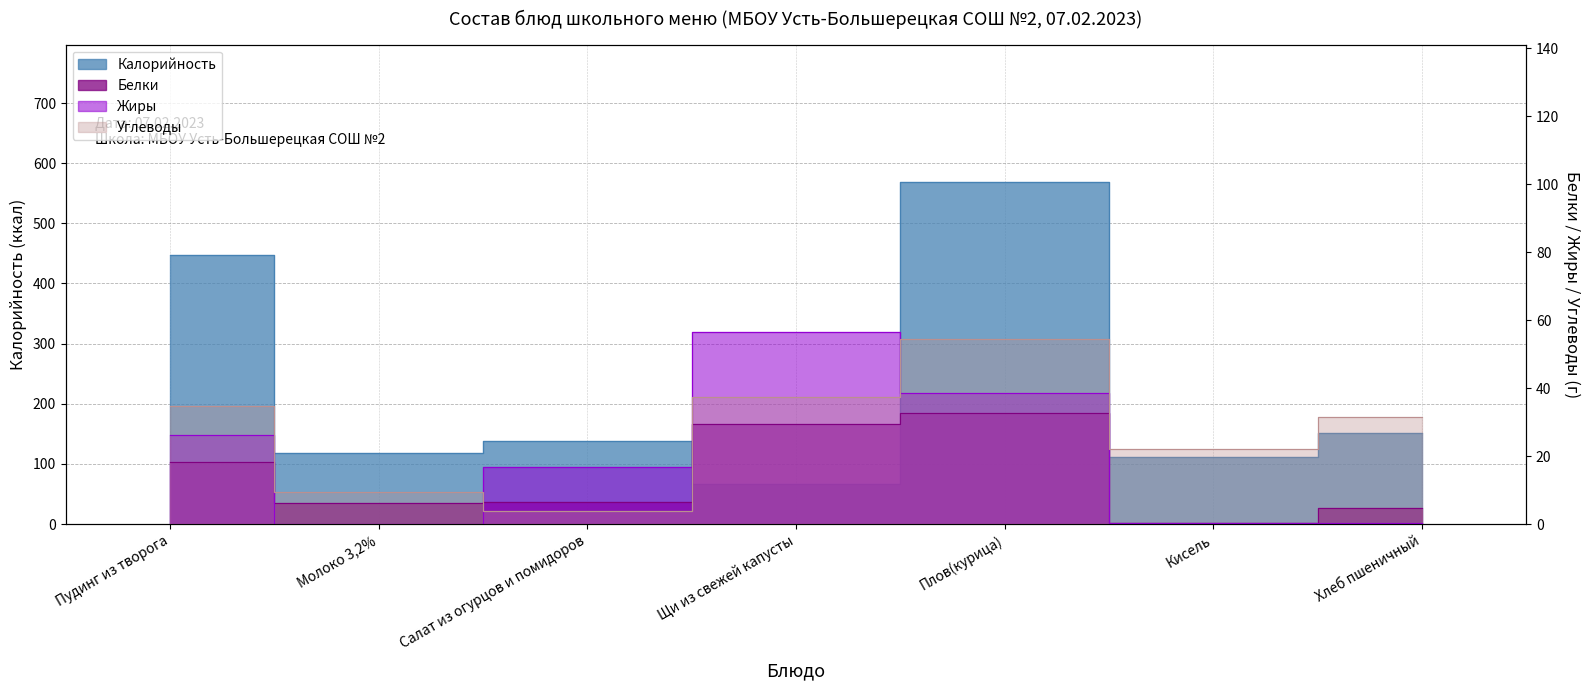

What is the label of the 5th point from the right?

Салат из огурцов и помидоров